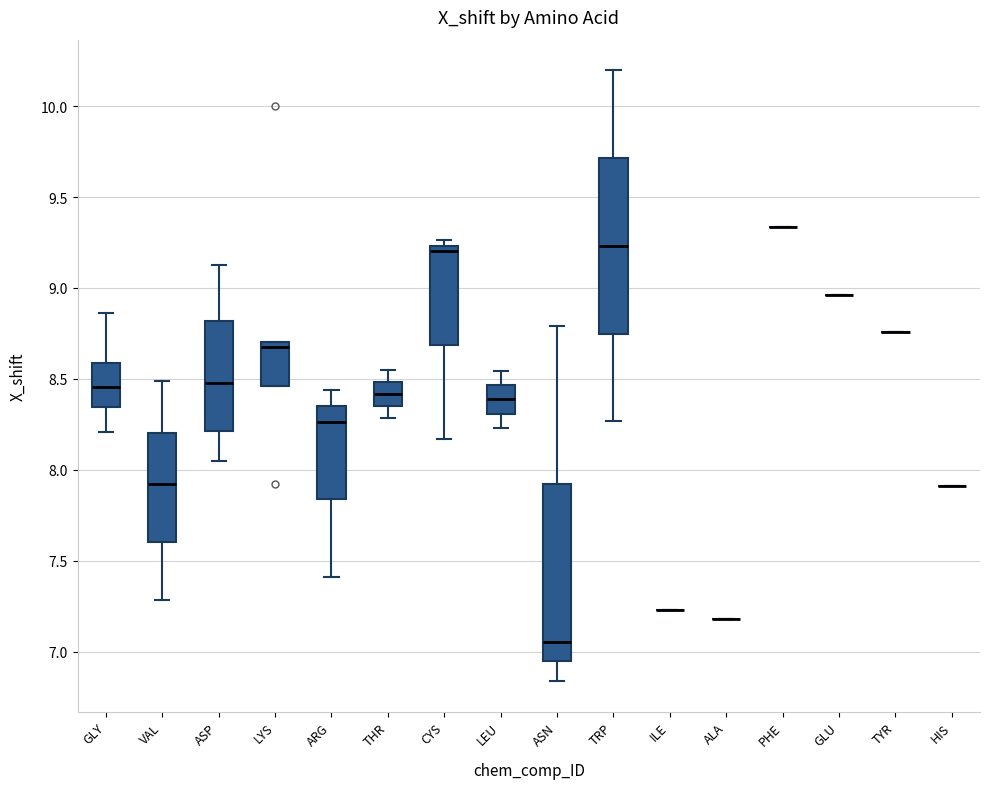

Where is the upper edge of the box for LYS on the y-axis? The values are not printed on the chart, so give them approximately, as read against the axis.

8.70